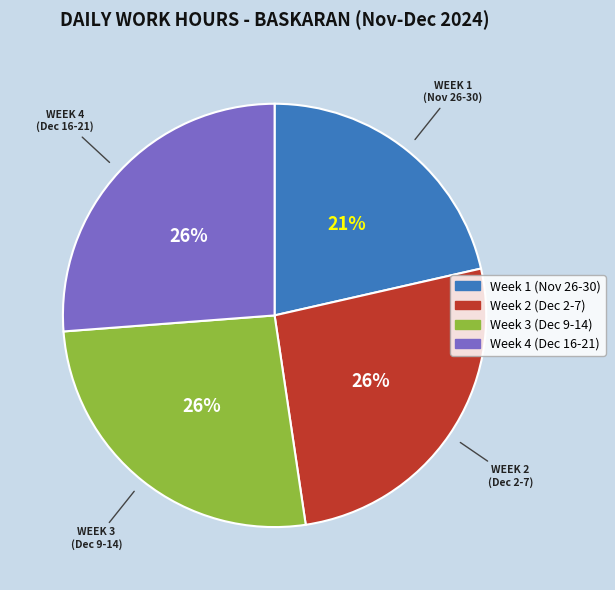

How many segments does this pie chart have?

4